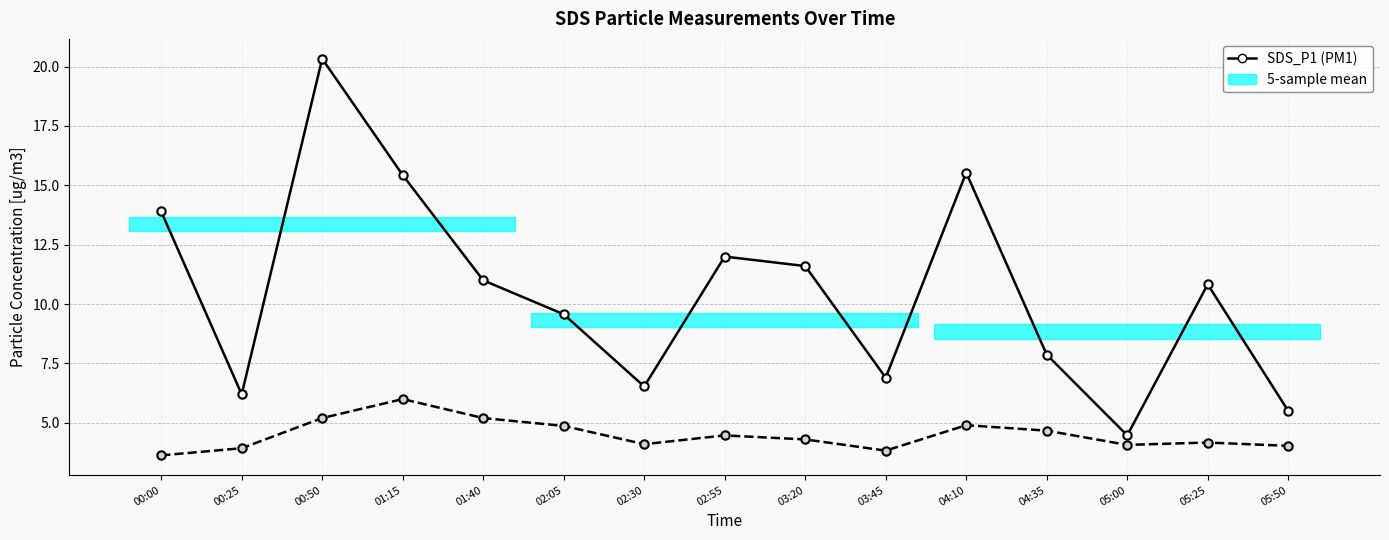

Which series has the widest spread of values?

SDS_P1